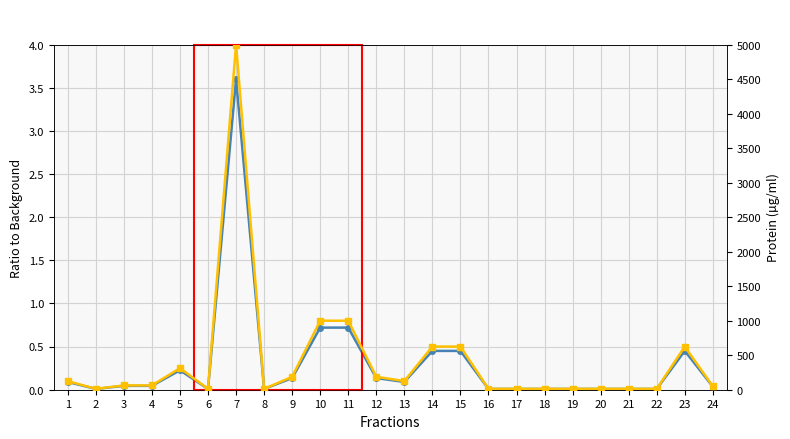

True or false: EV Exotest has more than 0 interior local peaks.

True